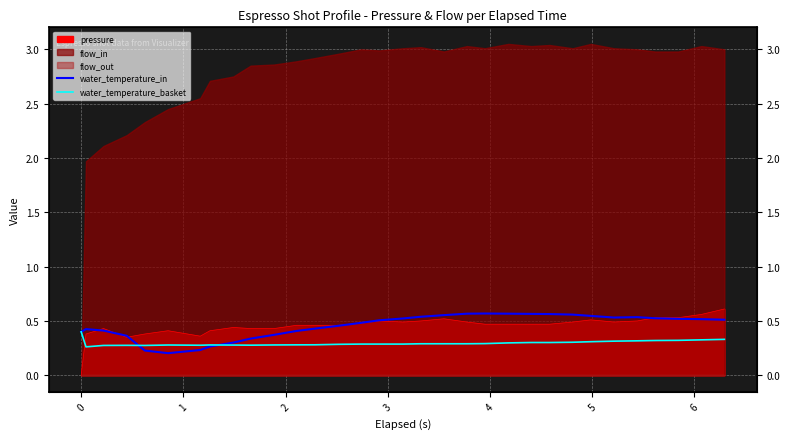

The water_temperature_basket series shows 0.1 at 22. True or false?

False